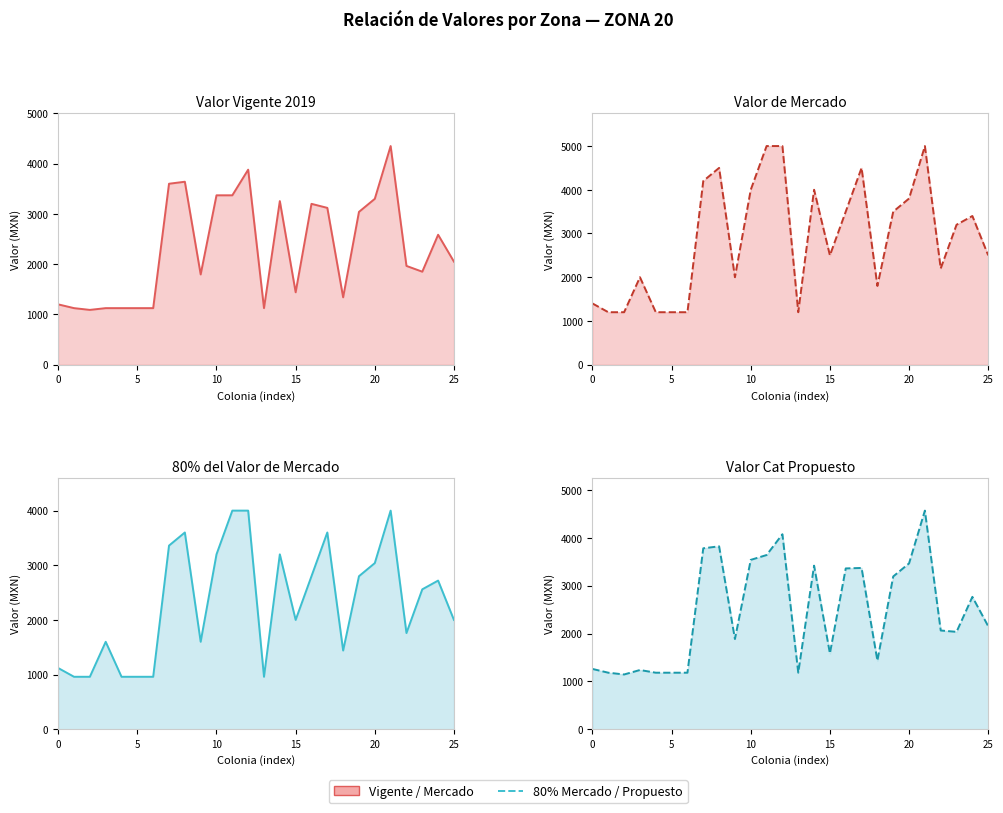

True or false: Valor de Mercado and Valor Cat Propuesto intersect in this chart.

False